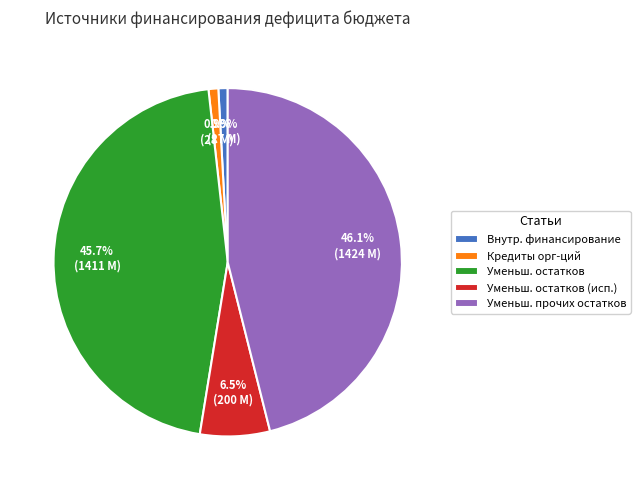

Approximately how many times larger is the value at Уменьш. прочих остатков compared to Кредиты орг-ций?

50.8